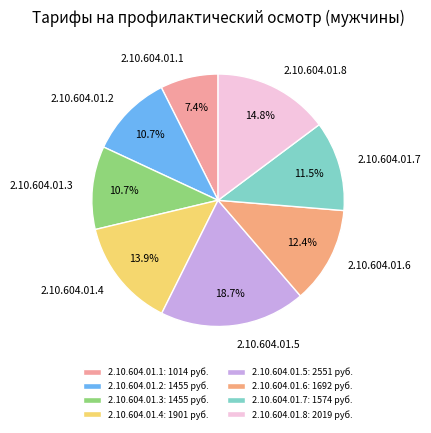

Does 2.10.604.01.6 account for over 50% of the chart?

No